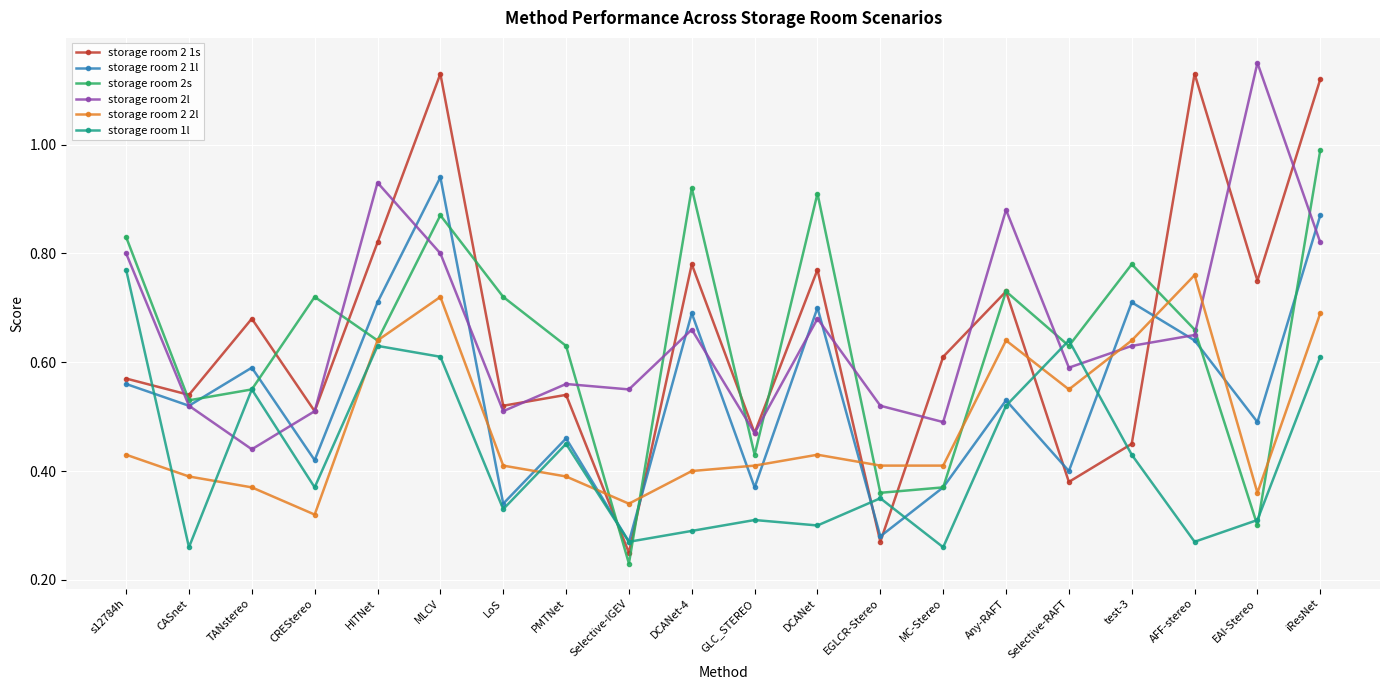

At which category does storage room 2 1s reach its first local peak?

TANstereo